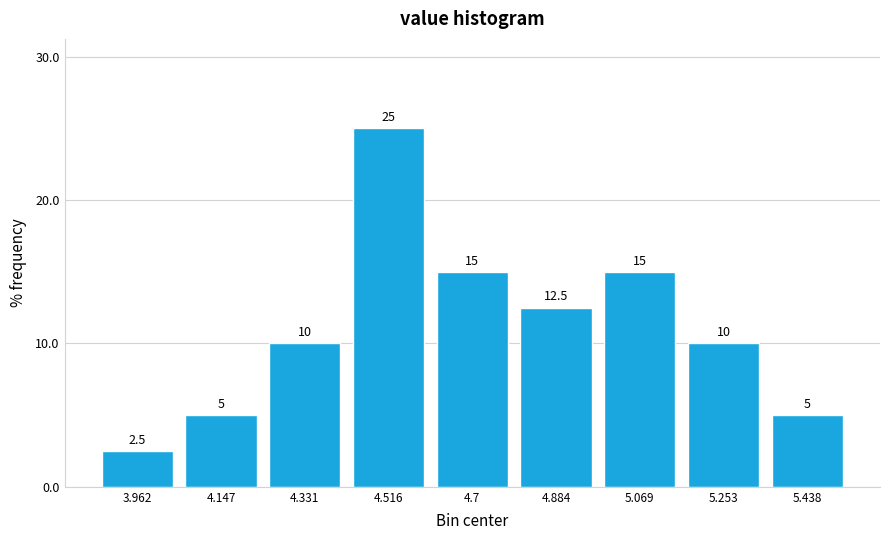

What is the height of the bar covering 4.80 to 4.98 on the x-axis? The bar edges are not printed on the chart, so give them approximately, as read against the axis.

12.5